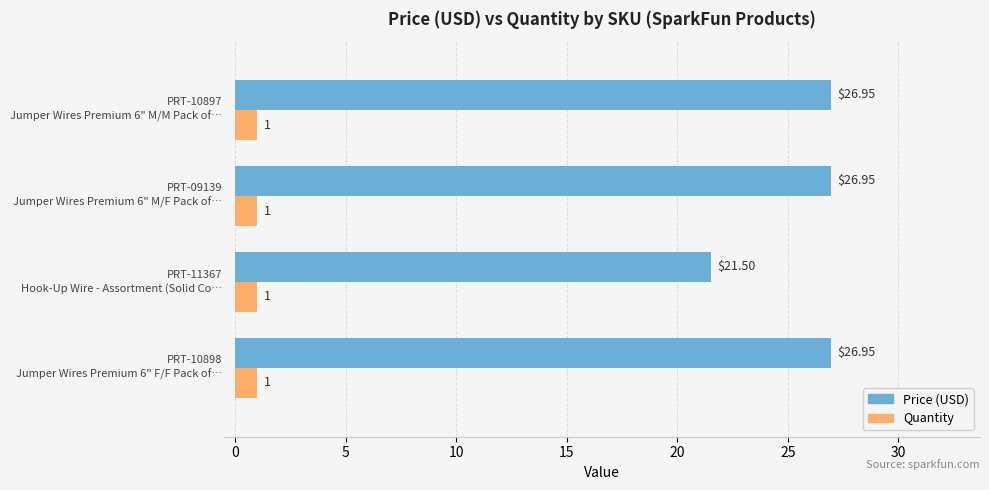

Which series has the largest range (max minus min)?

Price (USD)